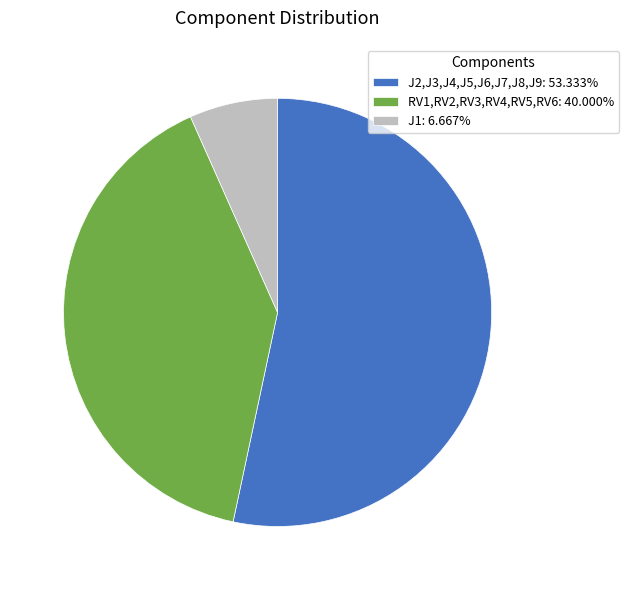

Is RV1,RV2,RV3,RV4,RV5,RV6 the majority of the pie?

No